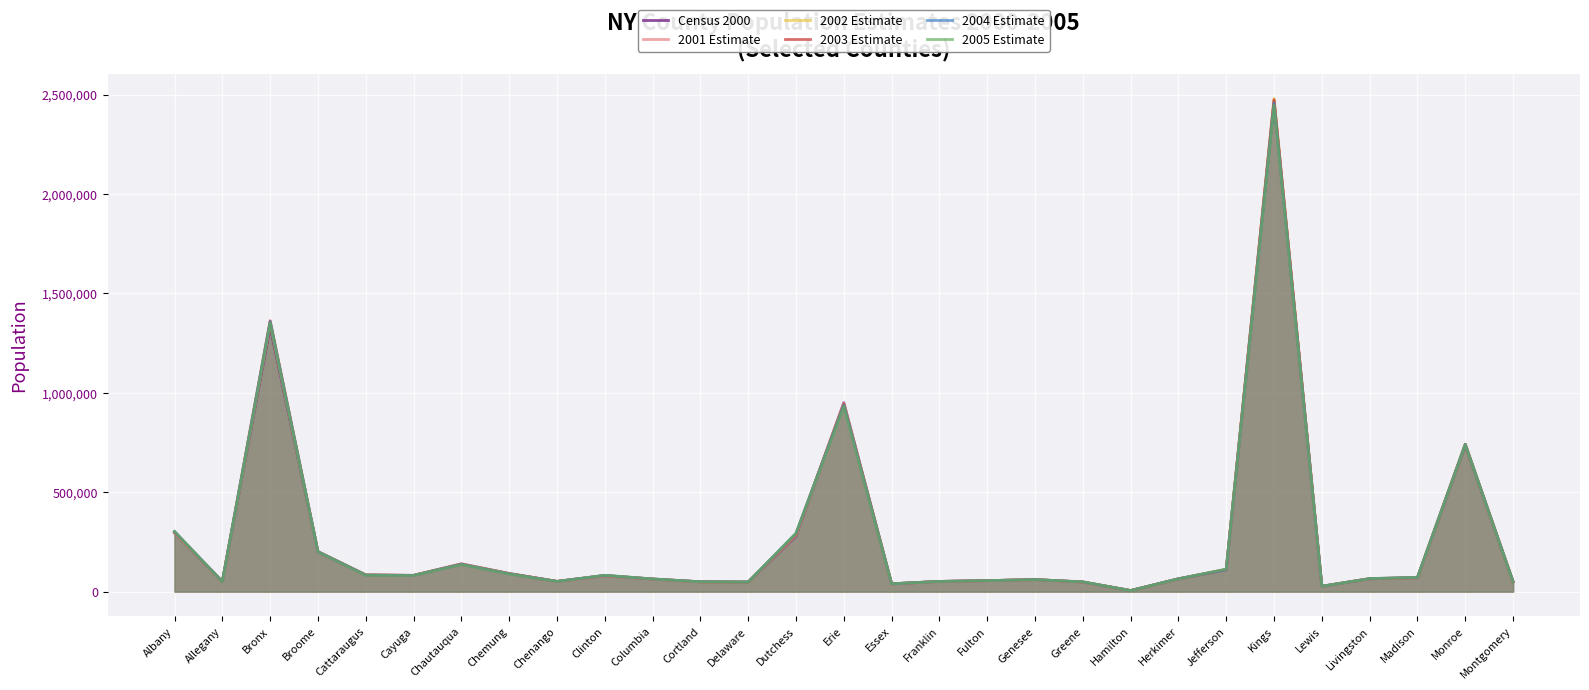

The 2003 Estimate series shows 34155 at Herkimer. True or false?

False